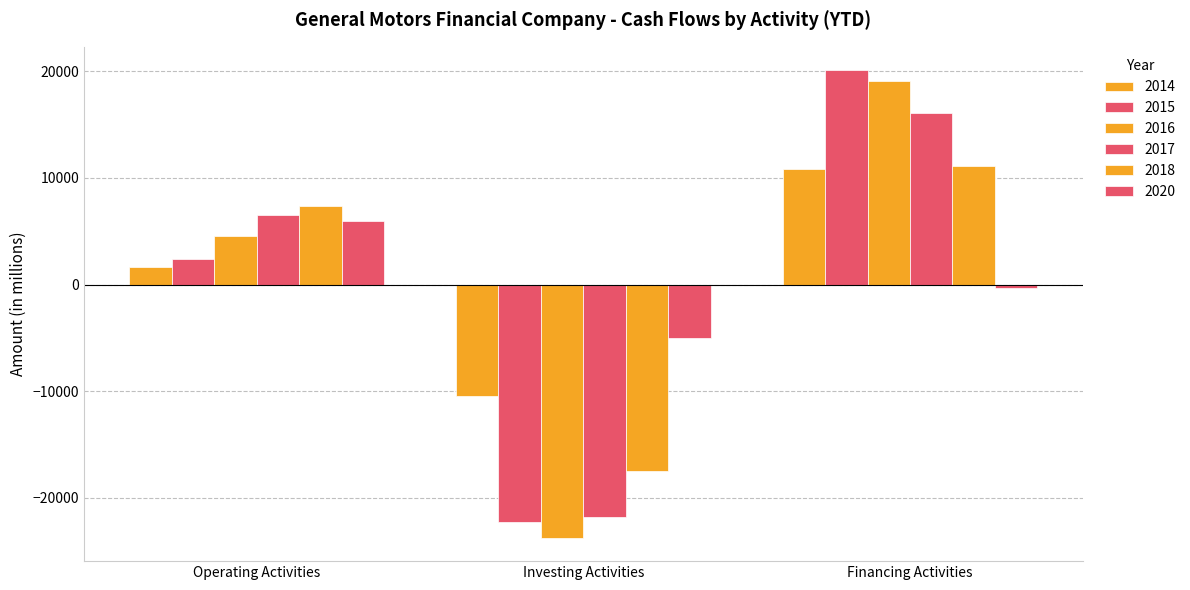

How many data points in 2016 are less than 4561?

1